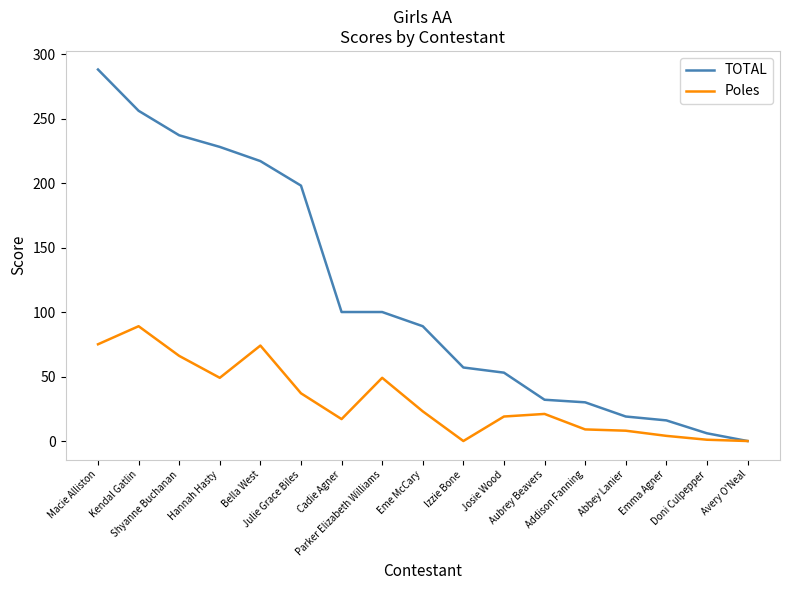

What is the average value of the Poles series?

32